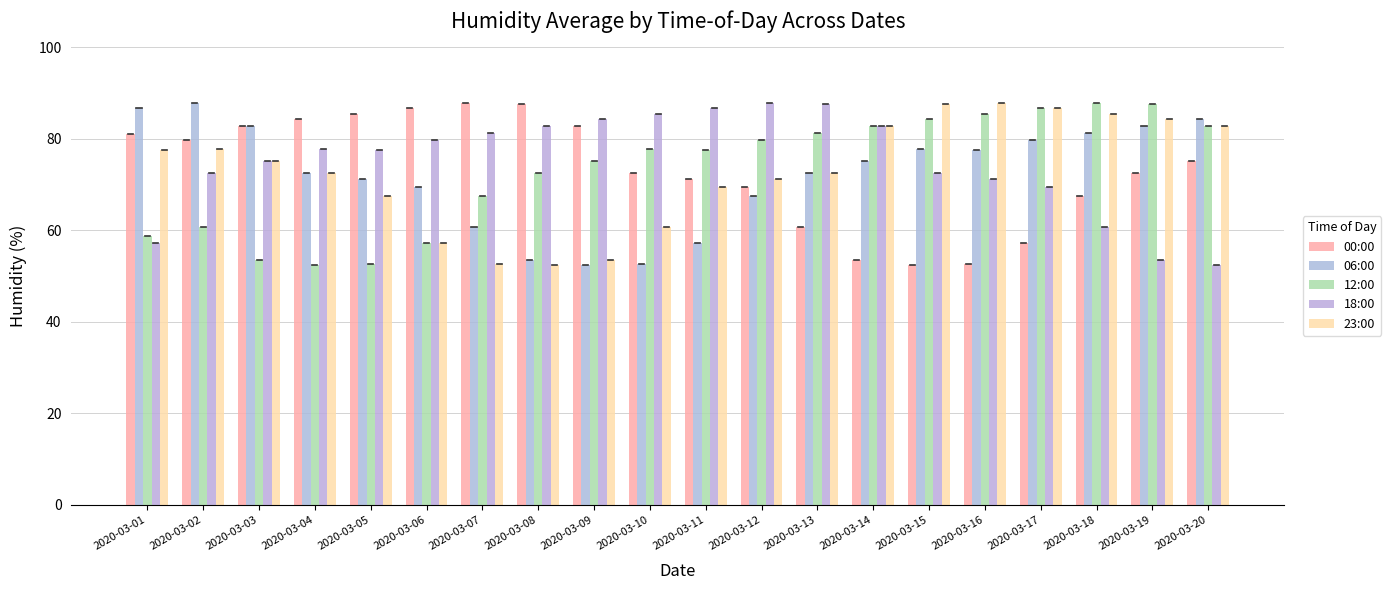

What is the minimum value shown in the chart?

52.4